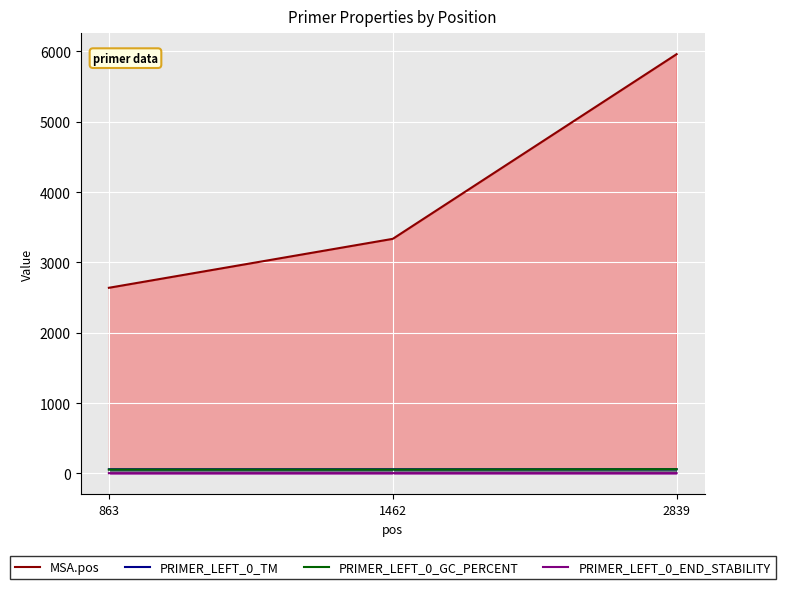

At how many categories does at least one series exceed 1570?

3